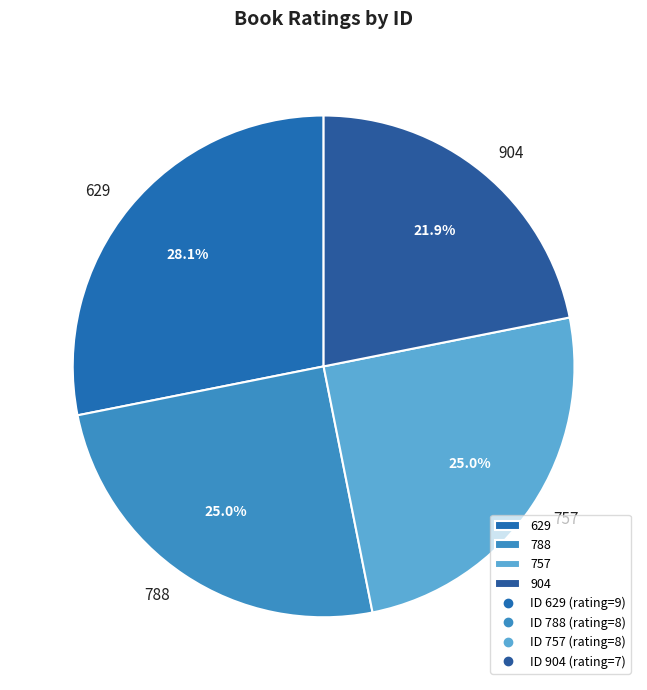

What percentage do 788 and 757 together represent?

50.0%